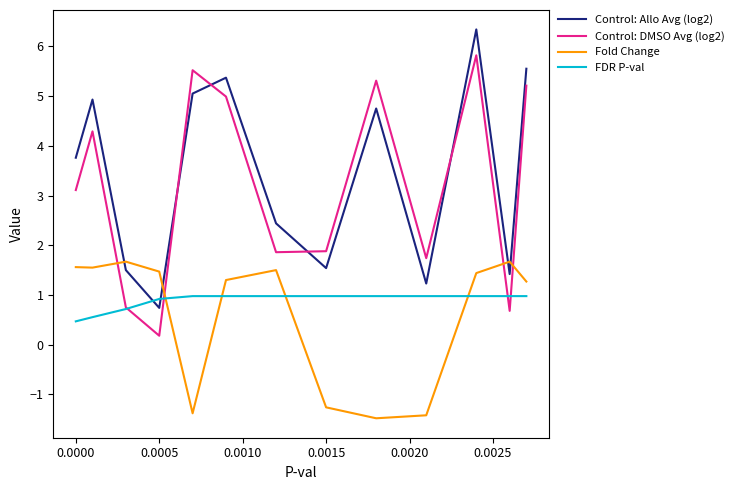

What is the maximum value for Control: DMSO Avg (log2)?

5.8